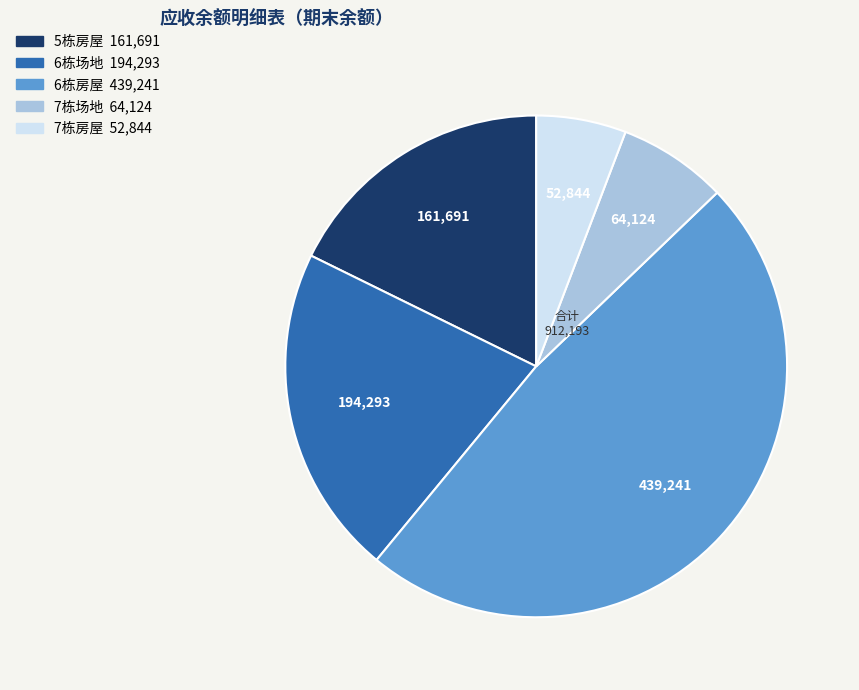

Count the number of slices in the pie.

5